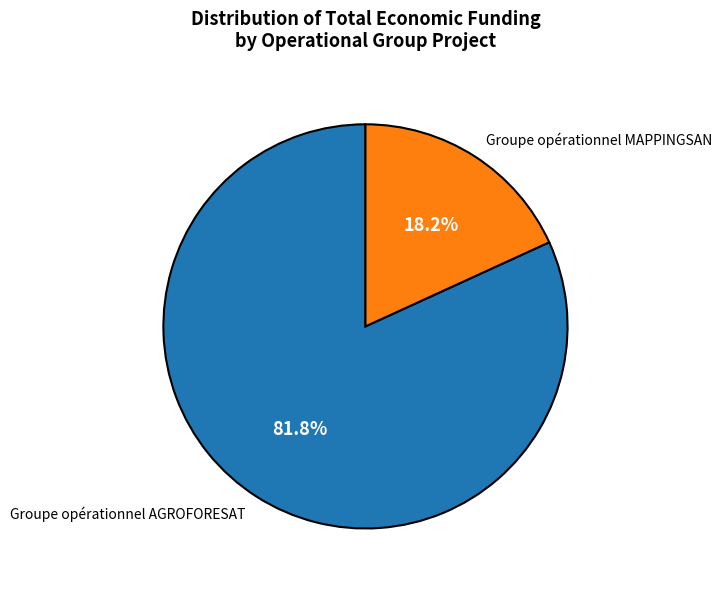

Rank the categories by value from highest to lowest.

Groupe opérationnel AGROFORESAT, Groupe opérationnel MAPPINGSAN